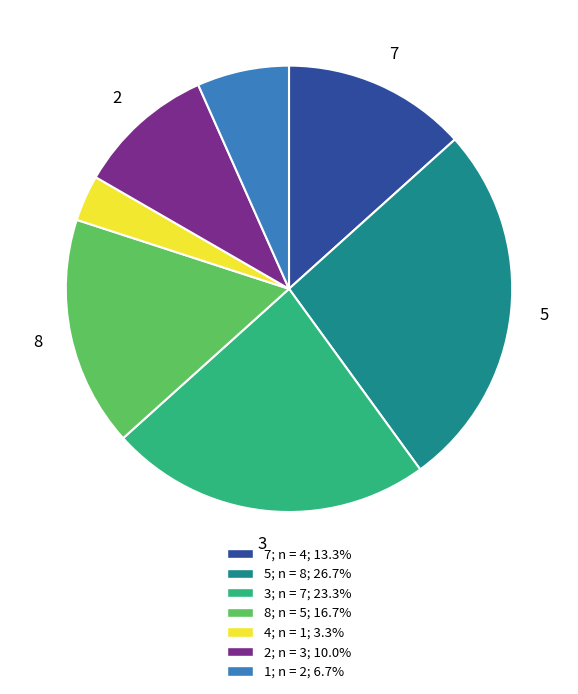

Is there any slice that represents more than half of the pie?

No